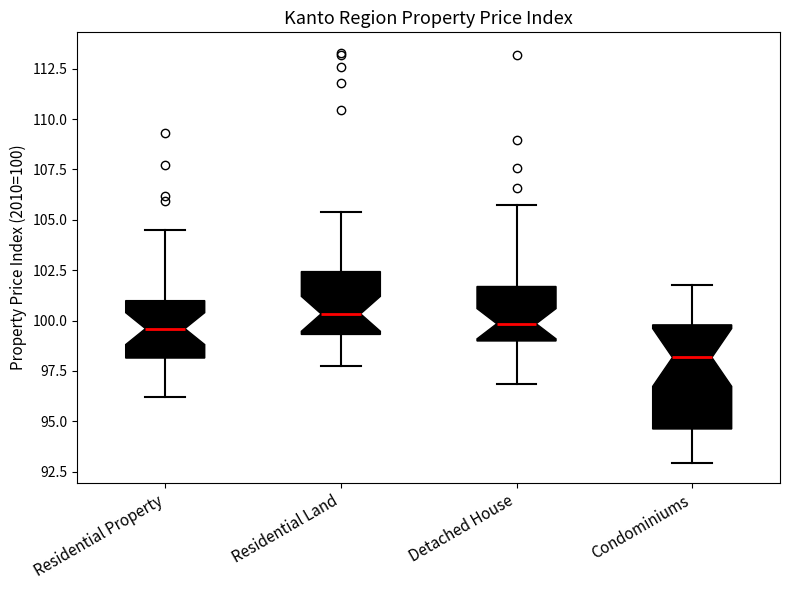

Which box is the tallest, from its lower edge to its upper edge?

Condominiums